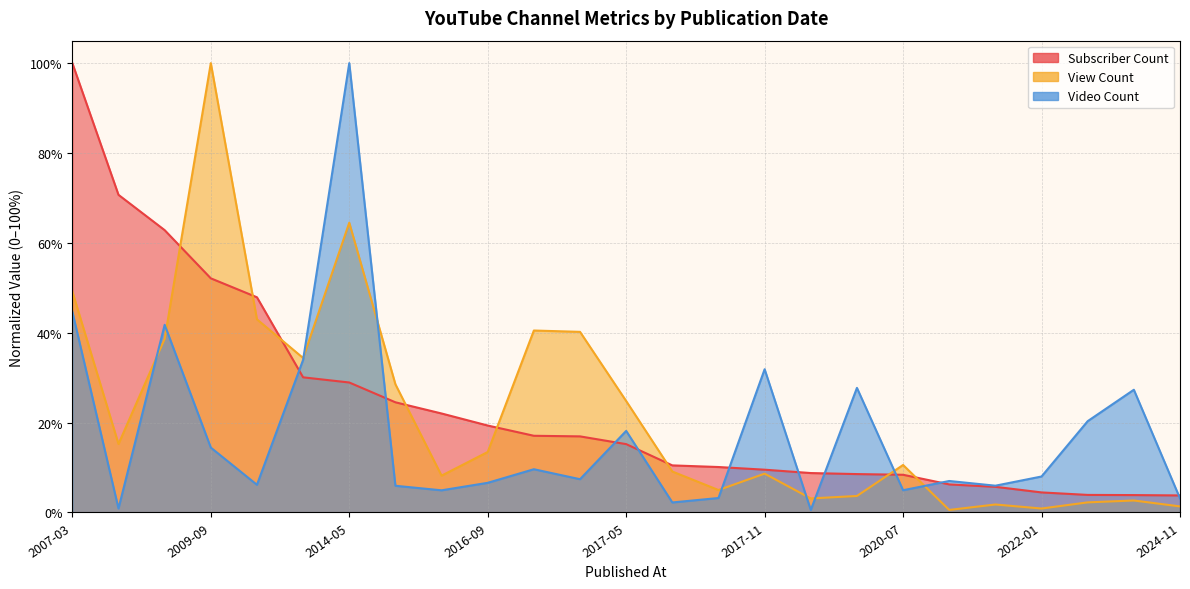

What is the difference between the highest and lowest values at 2018-06-19?

0.1